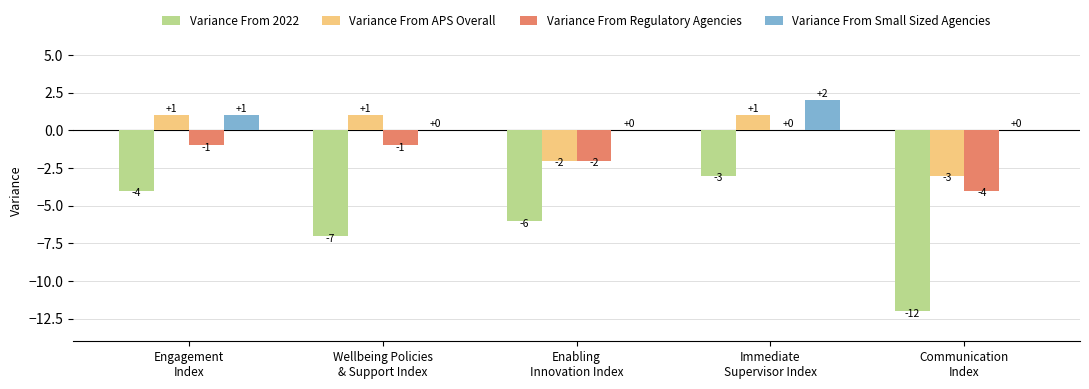

True or false: Variance From APS Overall has a value of 1 at Wellbeing Policies
& Support Index.

True